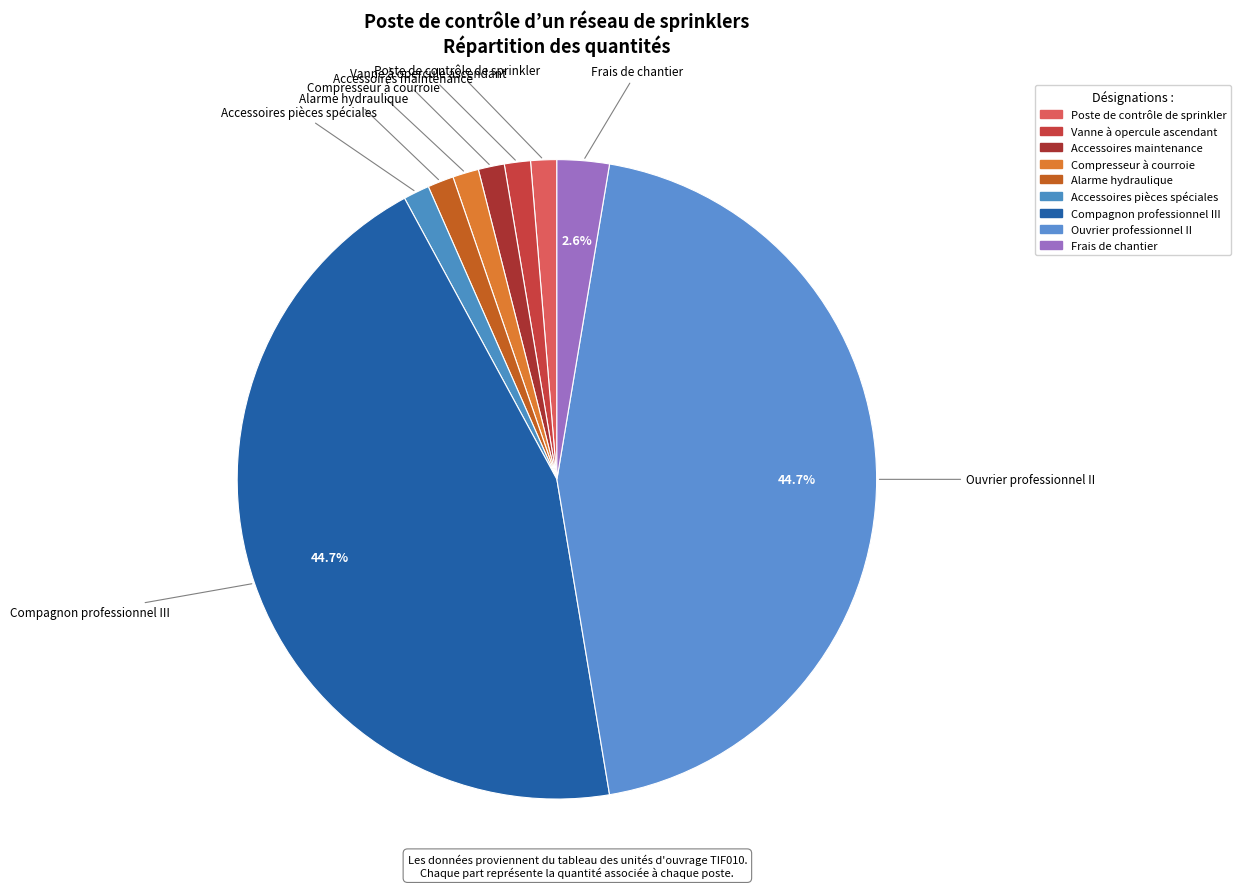

To the nearest percent, what is the combined percentage of Accessoires pièces spéciales and Poste de contrôle de sprinkler?

3%